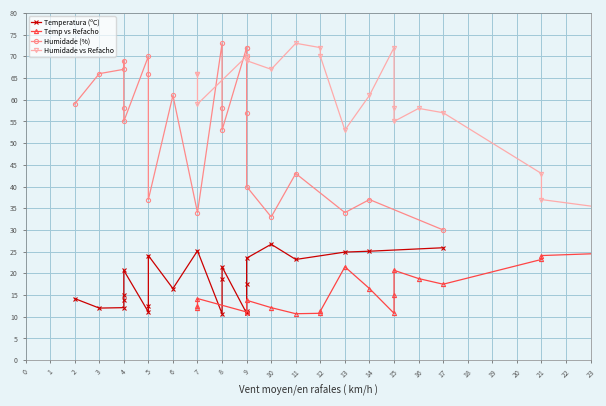

How many series are shown in this chart?

4